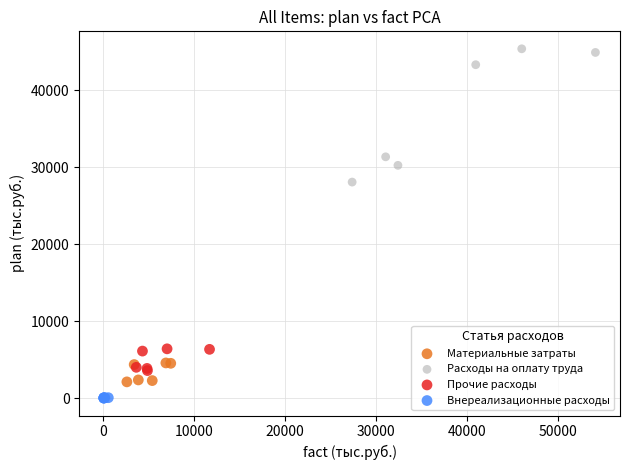

Which series has the widest spread of Y values?

Расходы на оплату труда